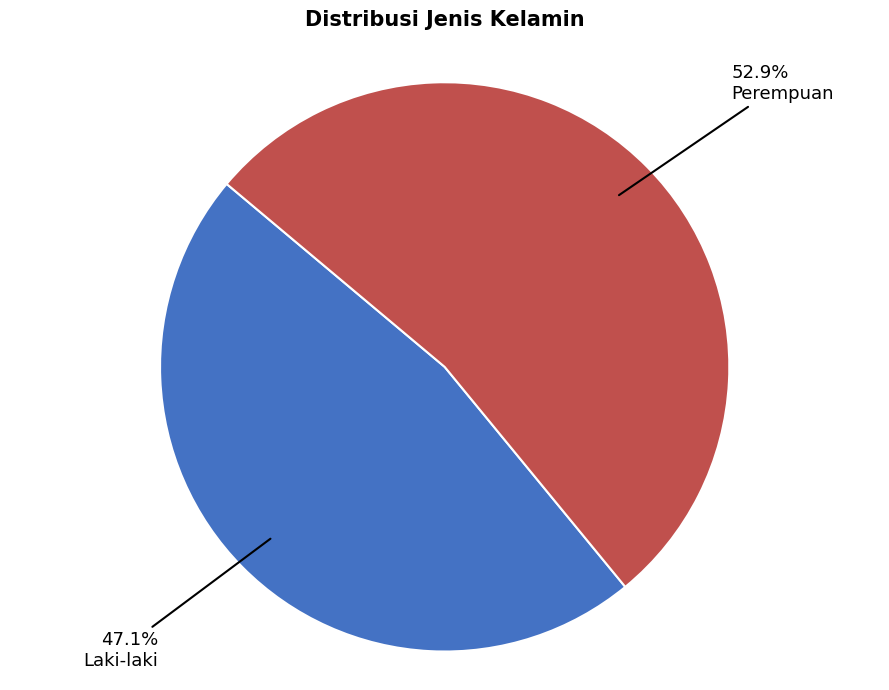

How many segments does this pie chart have?

2